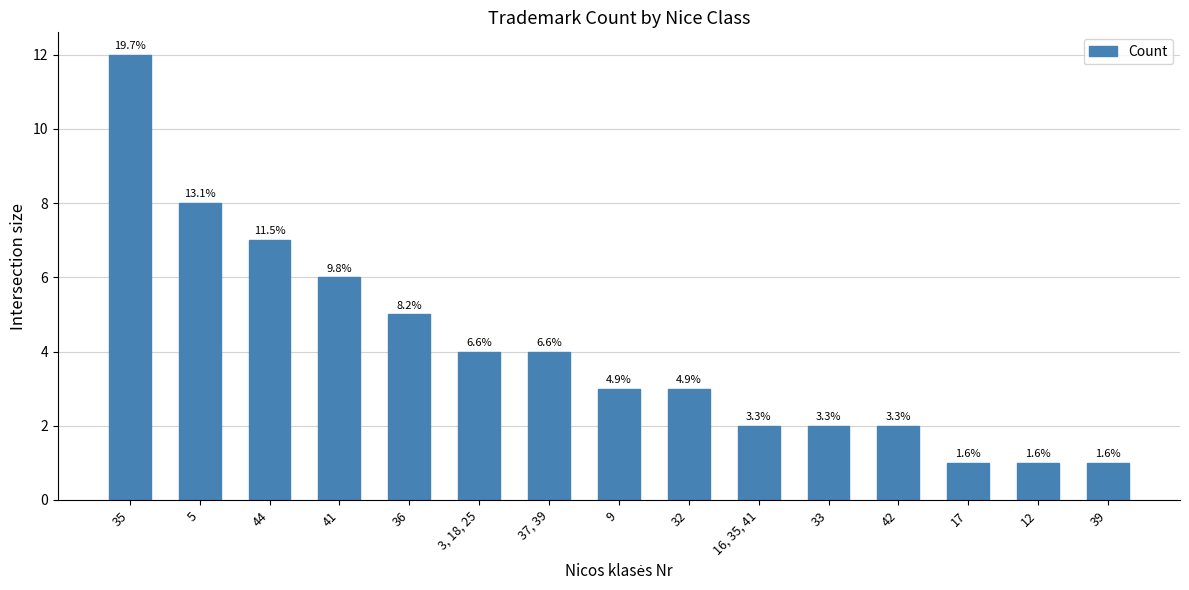

What is the greatest value displayed?

12